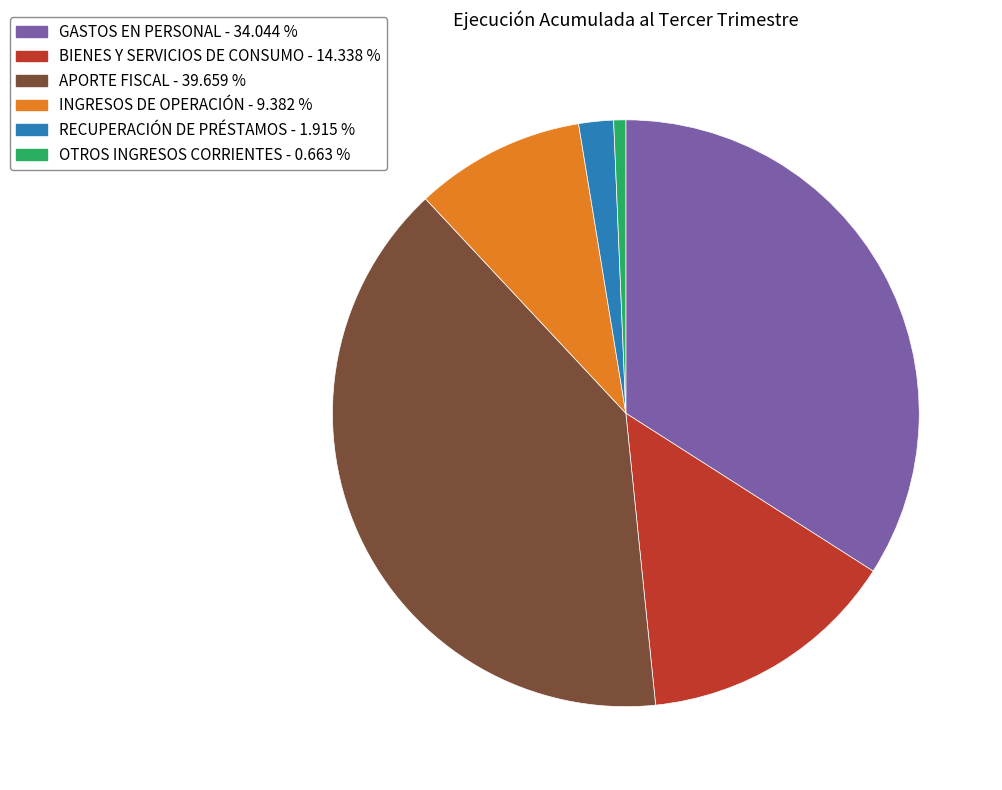

Is it true that GASTOS EN PERSONAL is 34% of the pie?

True